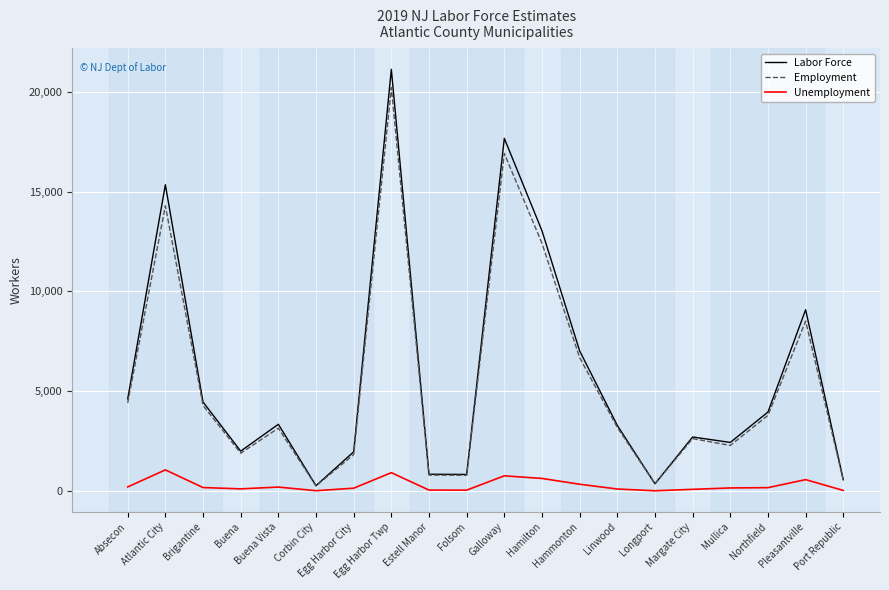

Which series has the widest spread of values?

Labor Force